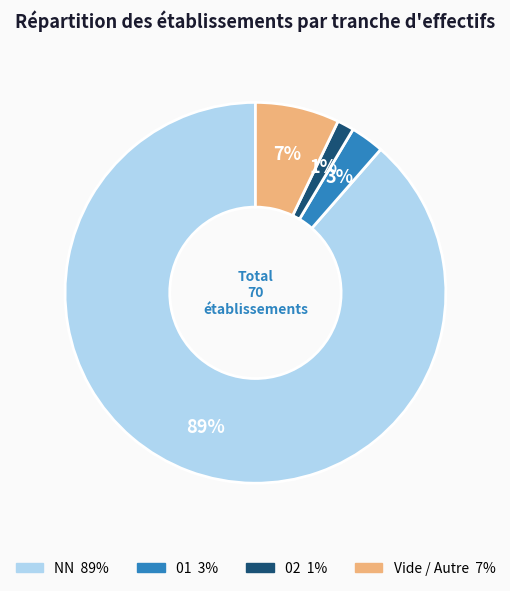

How many slices are in this pie chart?

4